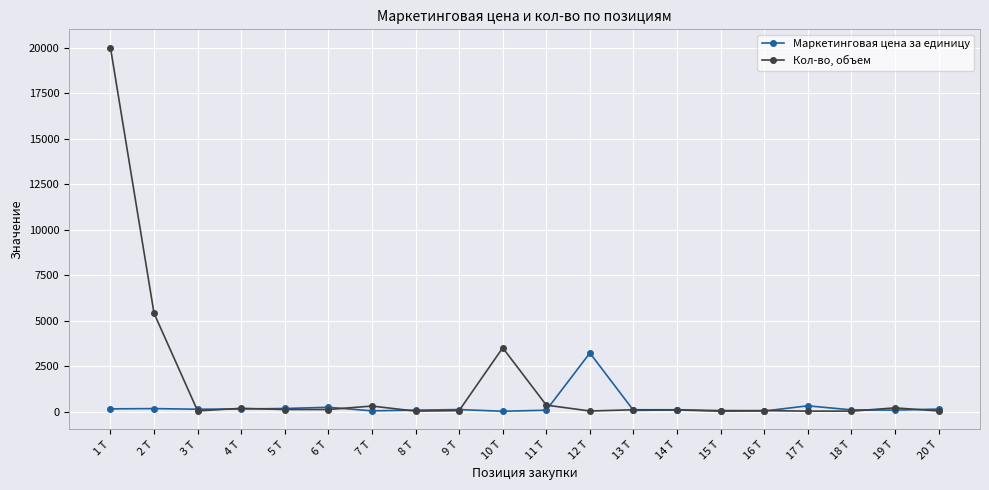

True or false: Маркетинговая цена за единицу has more than 2 interior local peaks.

True